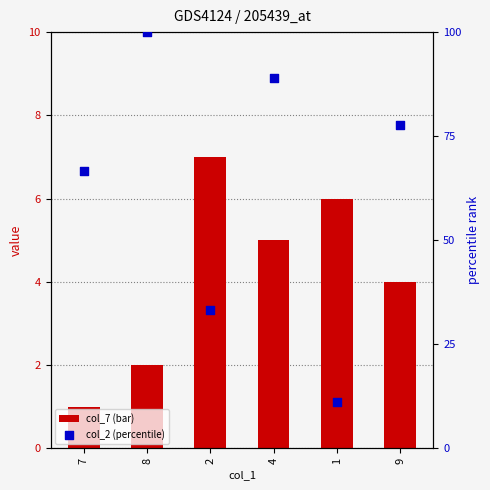

At how many categories does at least one series exceed 35?

4